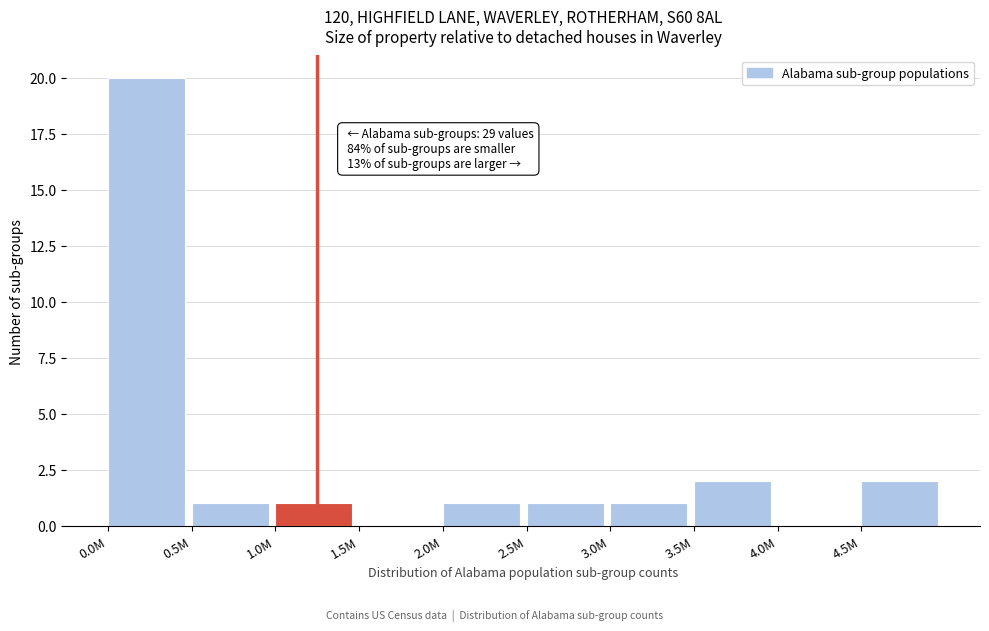

Reading left to right, transcribe all the data shown in this chart.

0.0M=20	0.5M=1	1.0M=1	1.5M=0	2.0M=1	2.5M=1	3.0M=1	3.5M=2	4.0M=0	4.5M=2